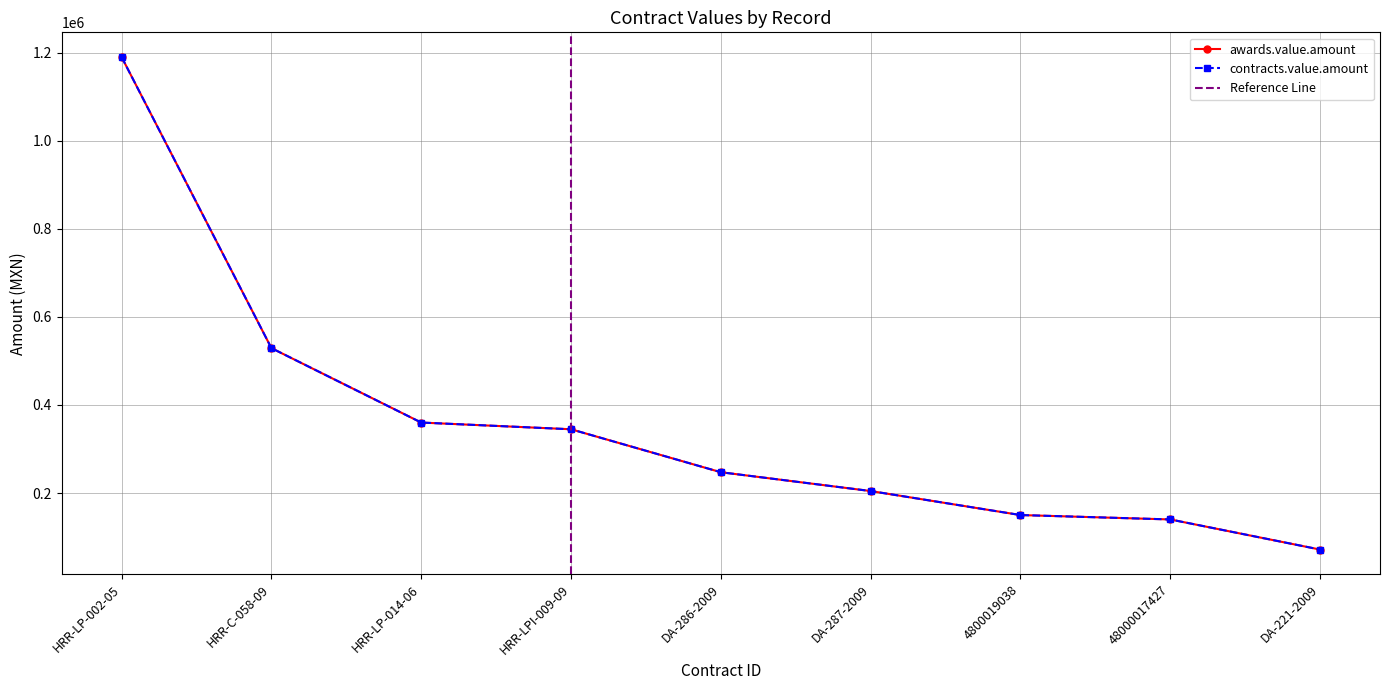

Is the value of awards.value.amount at 18572009 greater than the value of contracts.value.amount at 18572009?

No